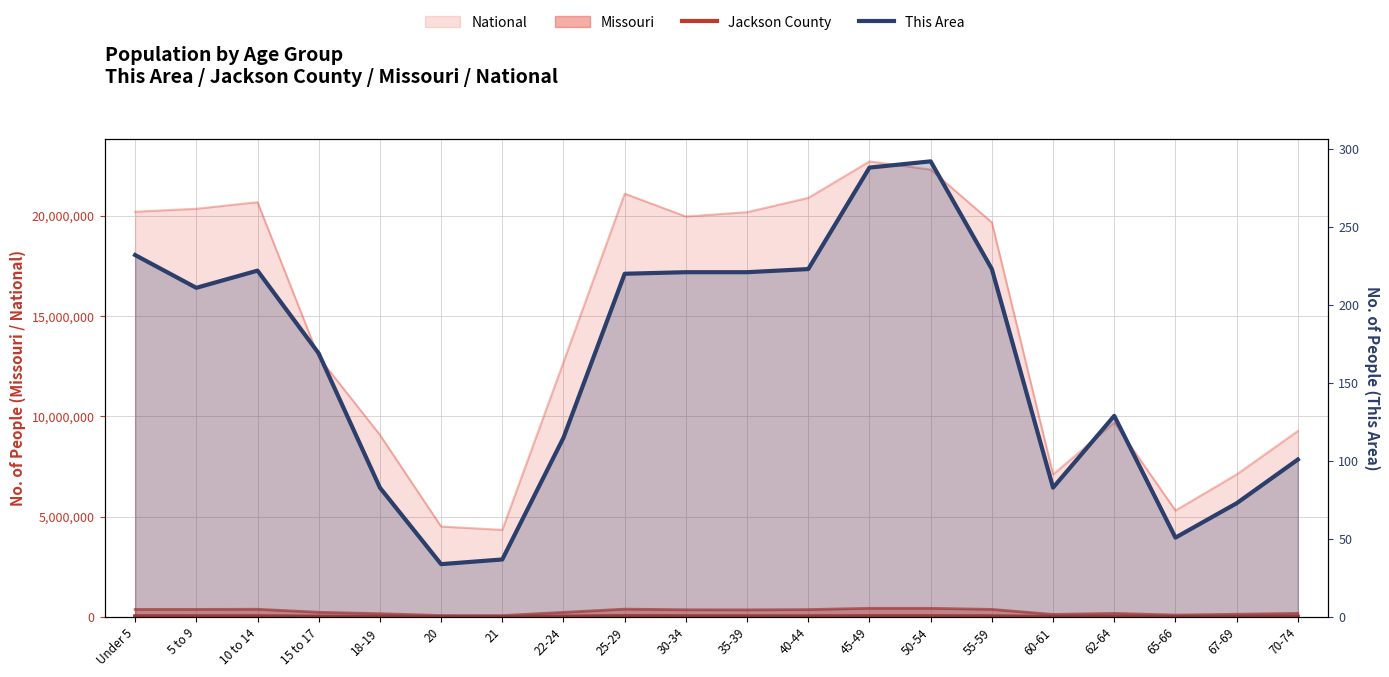

Is the value of This Area at 55-59 greater than the value of Jackson County at 5 to 9?

No